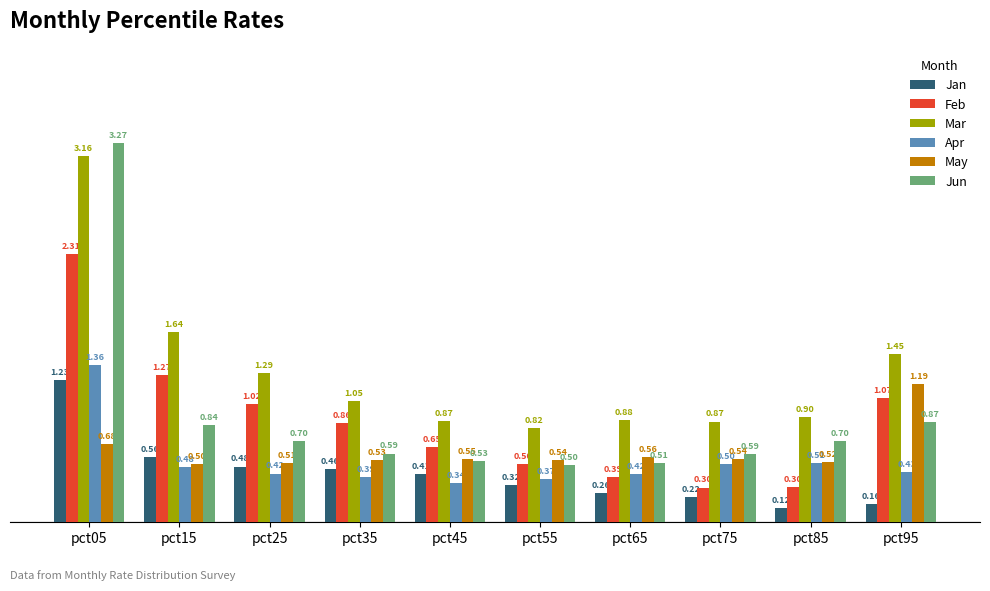

How many distinct data groups are displayed?

6